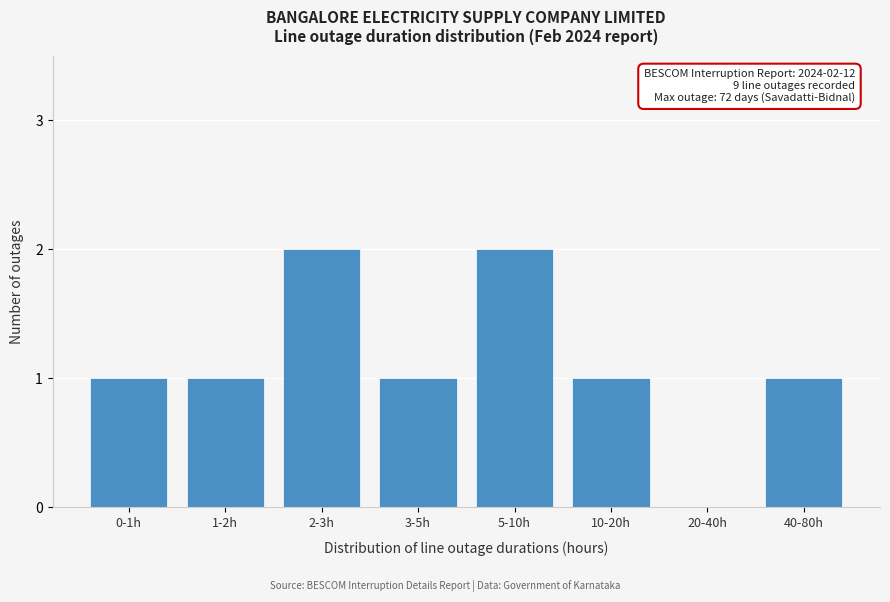

Reading left to right, list all the values displayed in this chart.

0-1h=1	1-2h=1	2-3h=2	3-5h=1	5-10h=2	10-20h=1	20-40h=0	40-80h=1